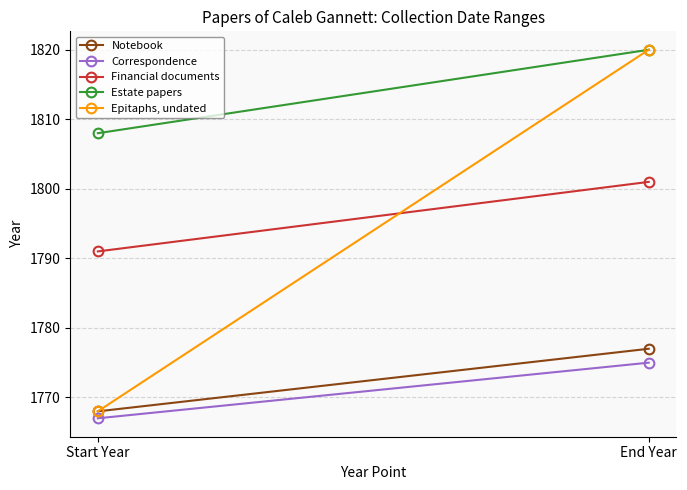

What is the average value of the Estate papers series?

1814